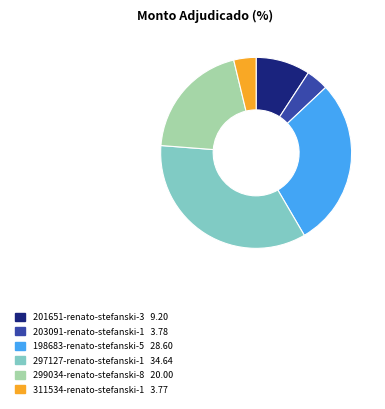

Which slice is the largest?

297127-renato-stefanski-1